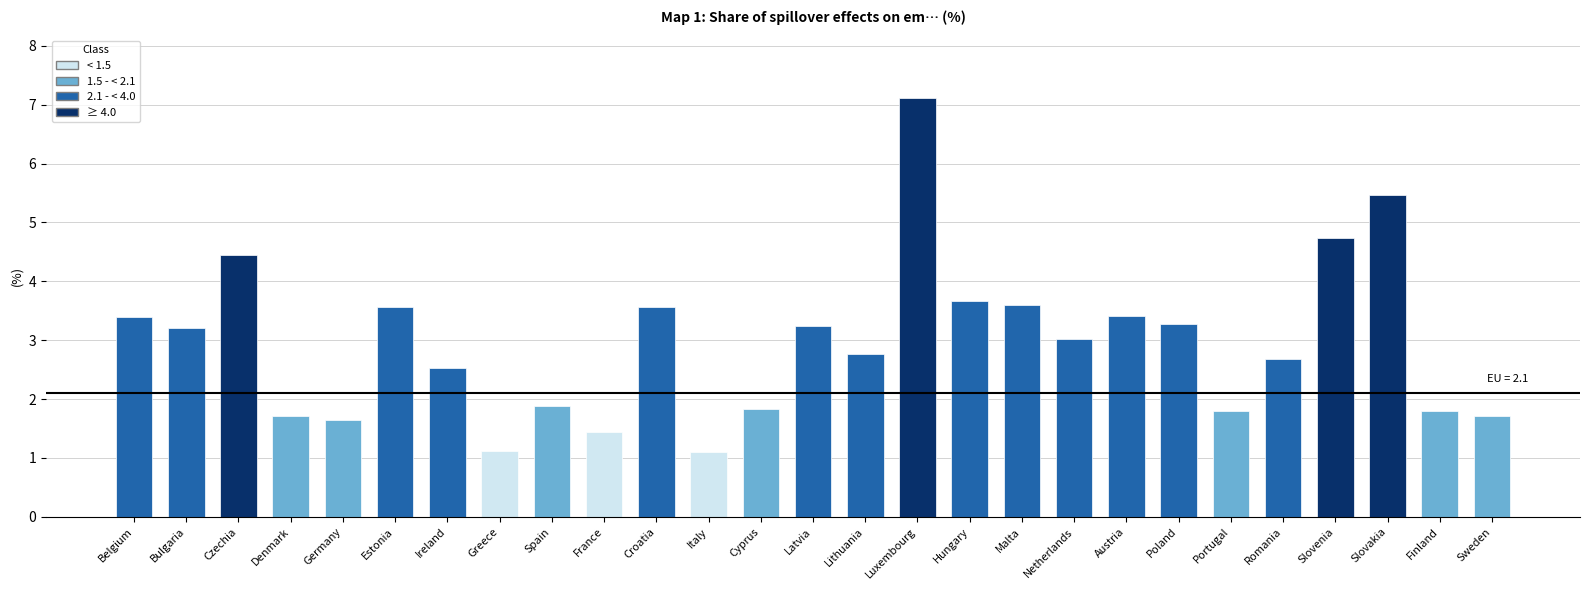

What is the value of the 8th bar from the left?

1.1